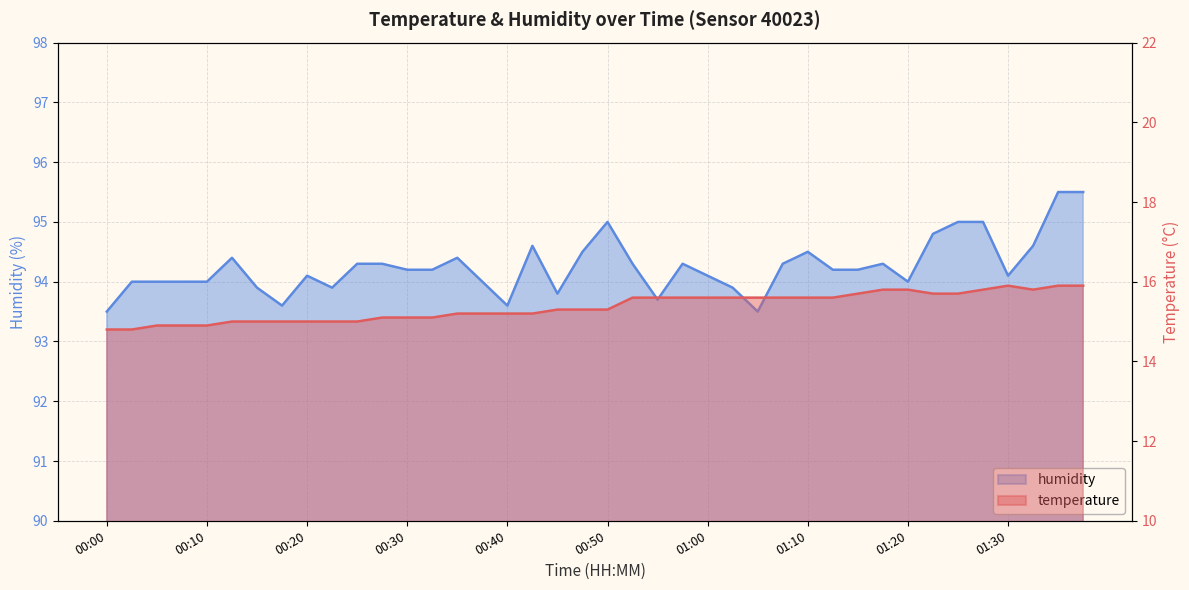

What position from the left is 00:20?

9